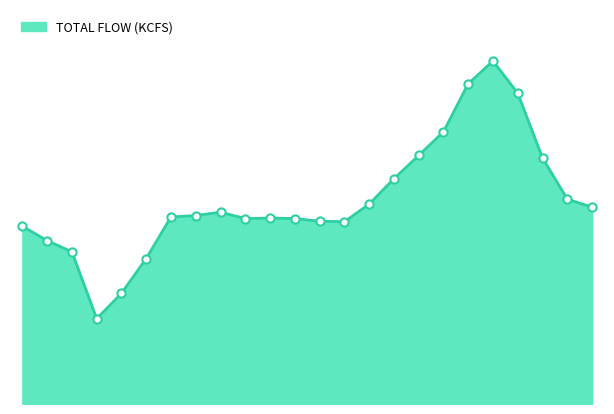

Is this an area chart (filled region under the line)?

Yes